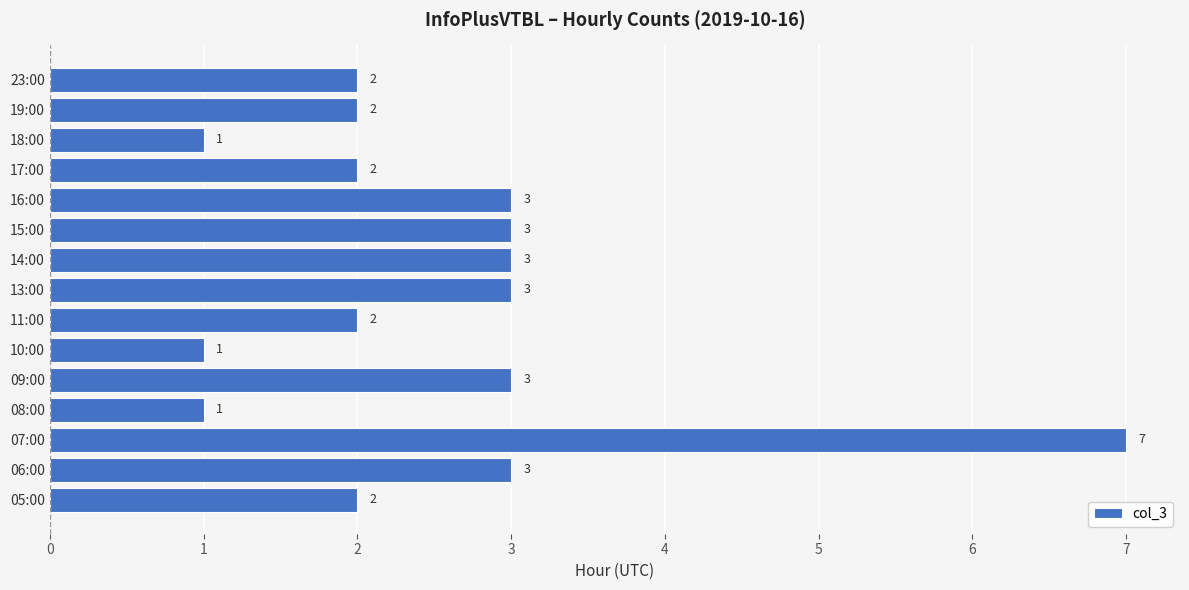

Is it true that the value at 06:00 is 3?

True